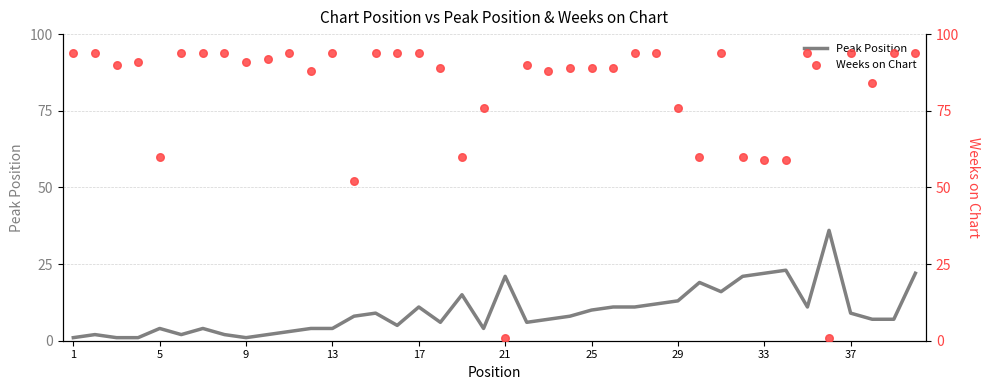

At how many categories does at least one series exceed 67?

31